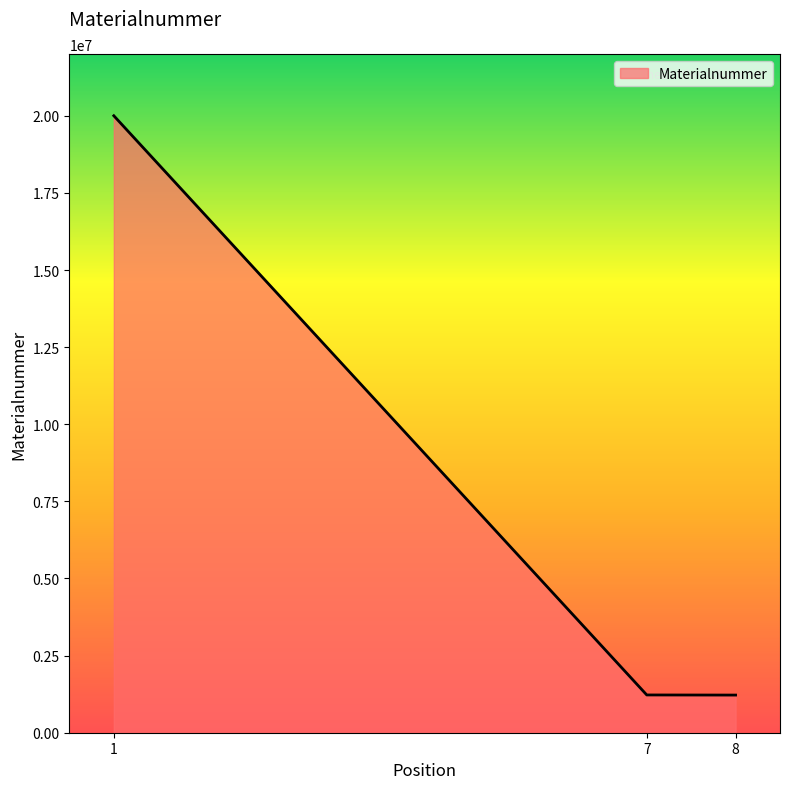

What is the change in value from 1 to 8?

-18780650